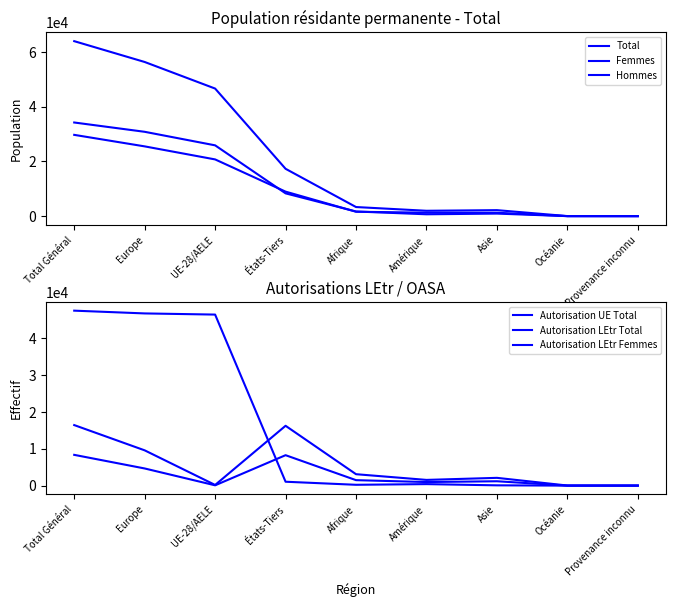

Read the Autorisation UE Total value at Amérique, to the nearest 100.

400